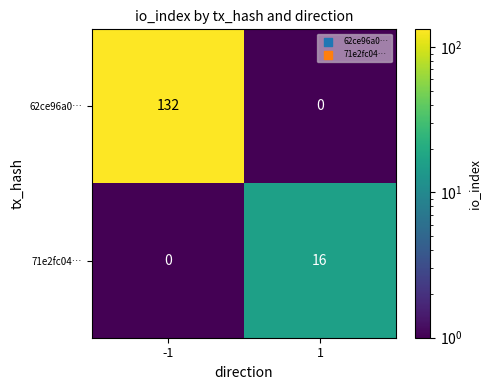

What is the average value of the 62ce96a0… series?

66